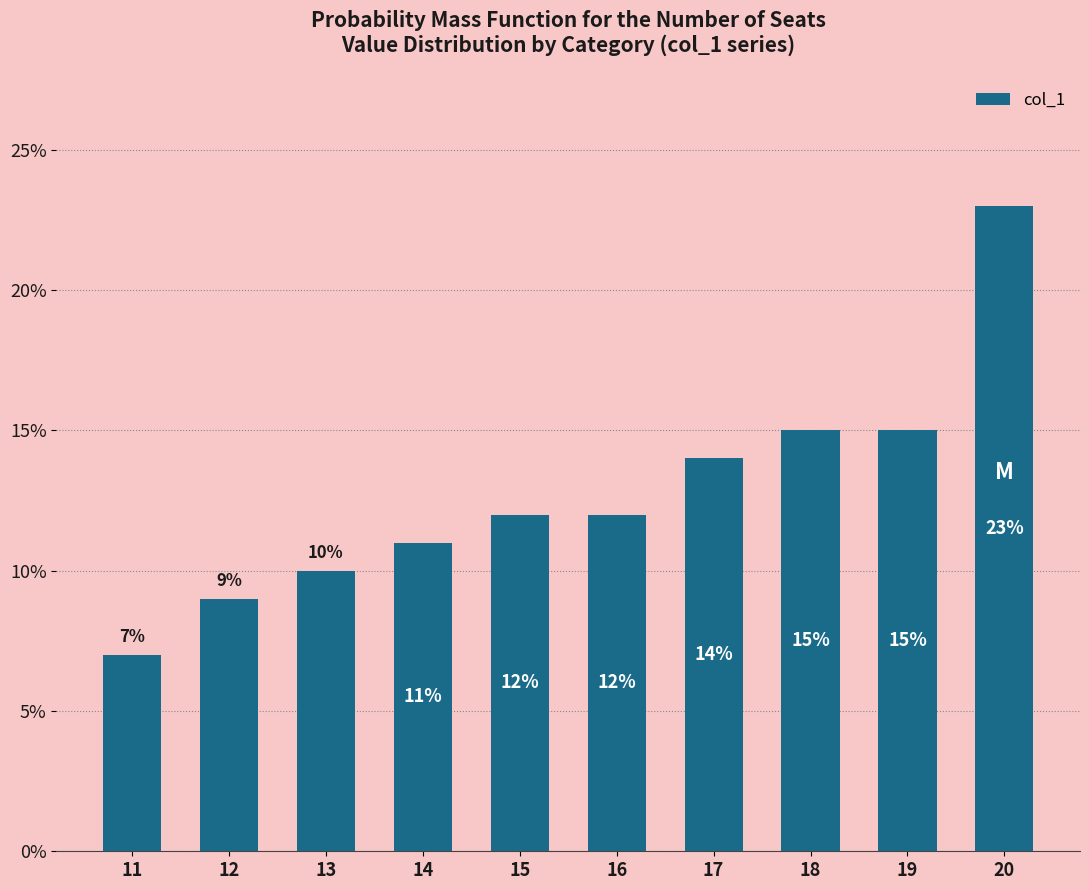

Reading left to right, transcribe all the data shown in this chart.

11=0.1	12=0.1	13=0.1	14=0.1	15=0.1	16=0.1	17=0.1	18=0.1	19=0.1	20=0.2